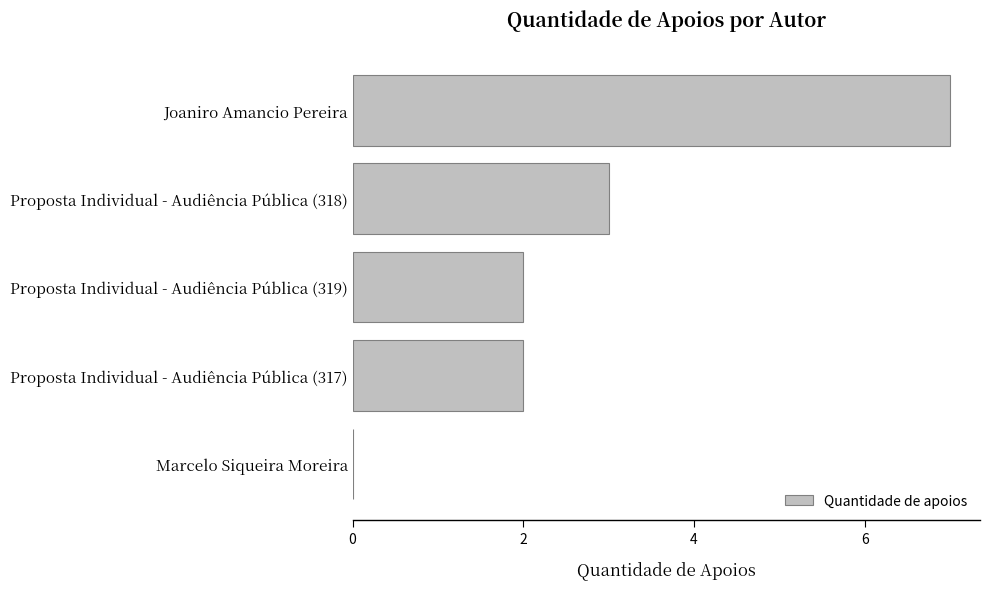

What is the change in value from Proposta Individual - Audiência Pública (317) to Joaniro Amancio Pereira?

+5